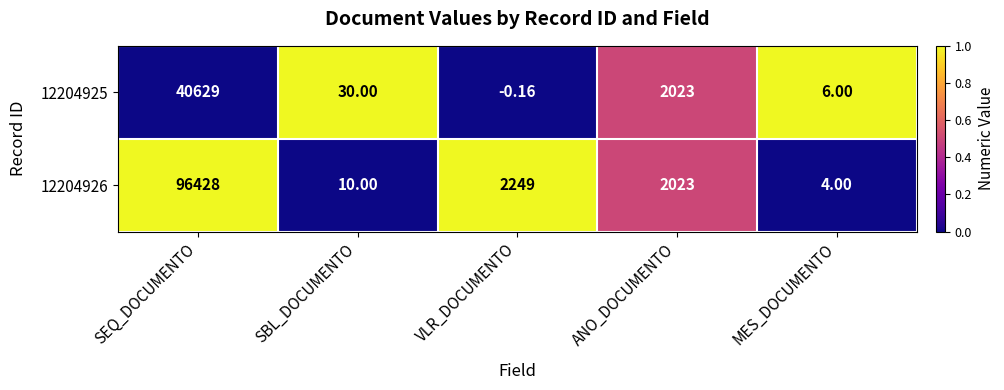

List the labels in order of 12204926 value, smallest first.

MES_DOCUMENTO, SBL_DOCUMENTO, ANO_DOCUMENTO, VLR_DOCUMENTO, SEQ_DOCUMENTO